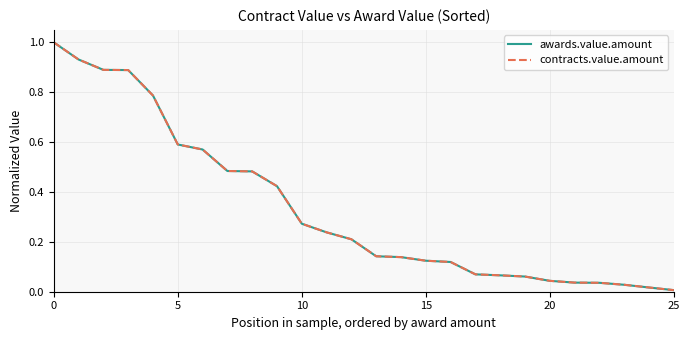

Does the chart have visible grid lines?

Yes